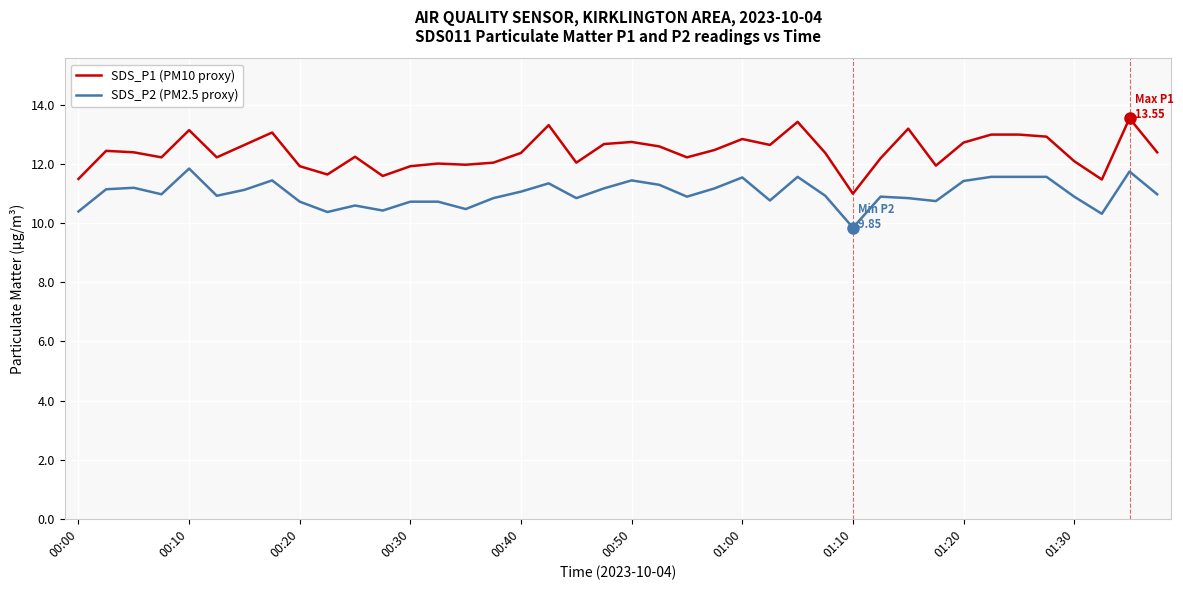

True or false: SDS_P1 (PM10 proxy) and SDS_P2 (PM2.5 proxy) cross at least once.

False